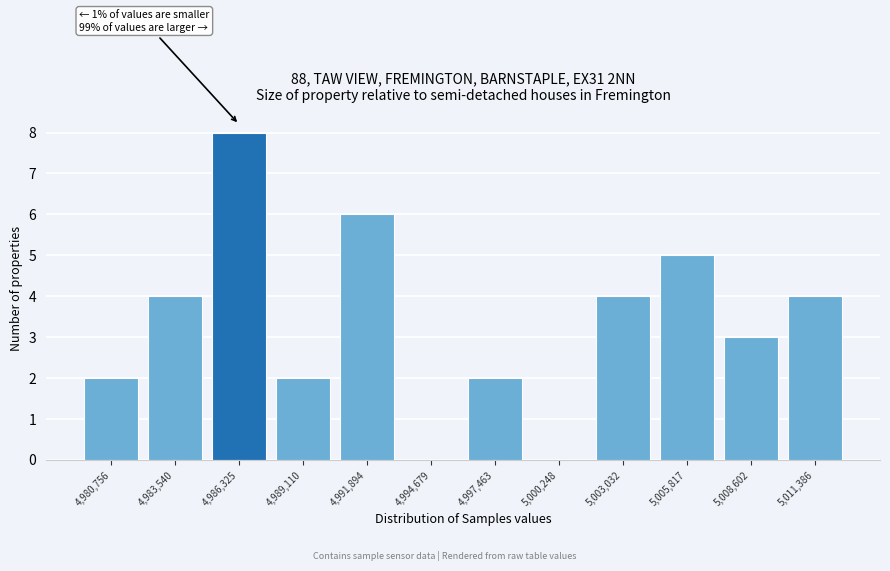

Over which range of the x-axis is the bar tallest?

4985000 to 4987500